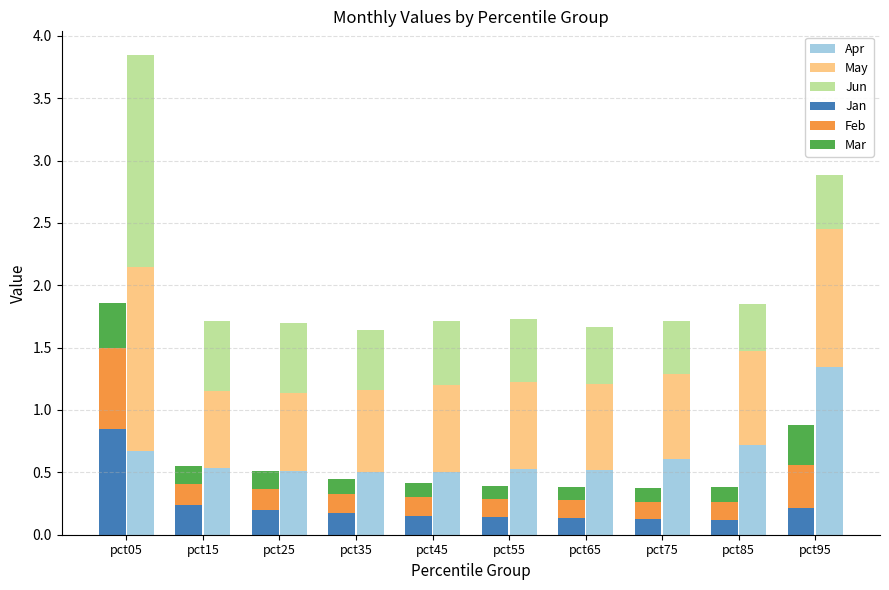

What value does the Apr series have at pct15?

0.5